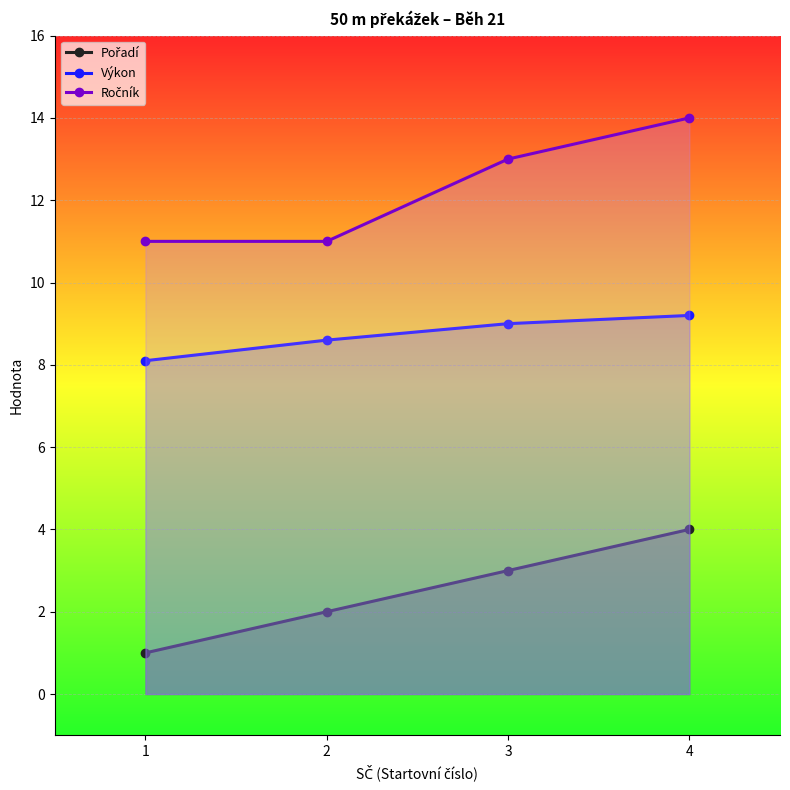

Which has a higher value, 4 or 2?

4